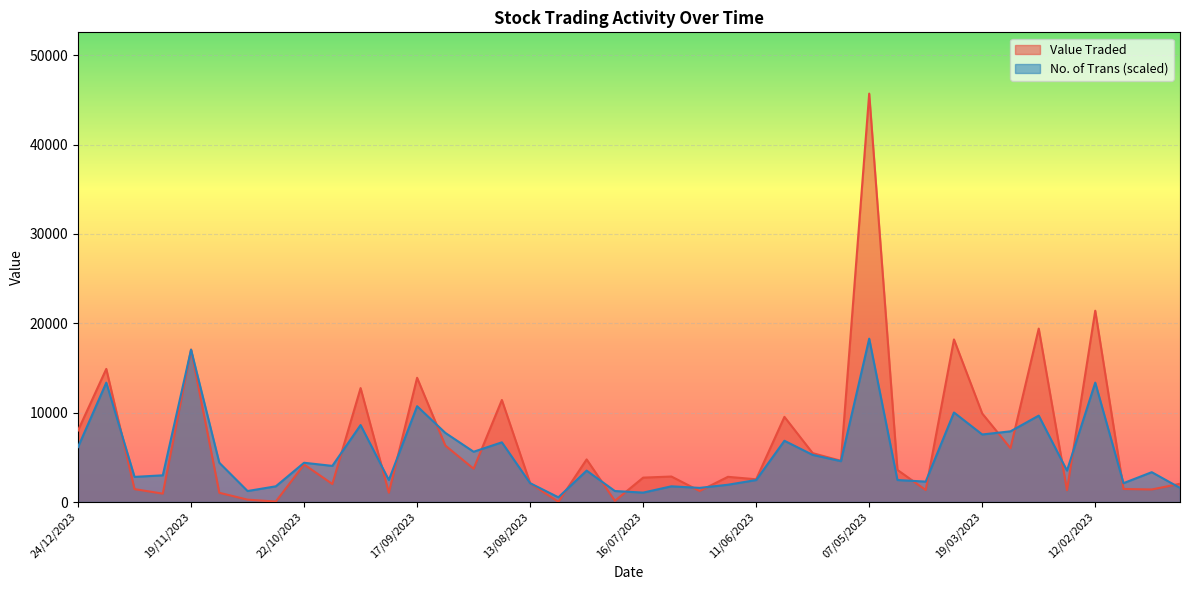

Reading left to right, extract all data points from this chart.

Value Traded: 24/12/2023=8010.0	17/12/2023=14897.0	10/12/2023=1443.0	26/11/2023=938.0	19/11/2023=17059.0	12/11/2023=1035.0	05/11/2023=265.0	29/10/2023=53.0	22/10/2023=4205.0	15/10/2023=2017.0	08/10/2023=12750.0	24/09/2023=1047.0	17/09/2023=13901.0	10/09/2023=6316.0	27/08/2023=3726.0	20/08/2023=11420.0	13/08/2023=2102.0	06/08/2023=21.0	30/07/2023=4768.0	23/07/2023=132.0	16/07/2023=2730.0	09/07/2023=2853.0	25/06/2023=1236.0	18/06/2023=2820.0	11/06/2023=2544.0	28/05/2023=9530.0	21/05/2023=5470.0	14/05/2023=4614.0	07/05/2023=45705.0	16/04/2023=3594.0	09/04/2023=1344.0	26/03/2023=18193.0	19/03/2023=9906.0	12/03/2023=6023.0	05/03/2023=19409.0	26/02/2023=1322.0	12/02/2023=21408.0	05/02/2023=1460.0	29/01/2023=1405.0	22/01/2023=2041.0
No. of Trans: 24/12/2023=6152.6	17/12/2023=13359.9	10/12/2023=2812.6	26/11/2023=2988.4	19/11/2023=17051.5	12/11/2023=4394.7	05/11/2023=1230.5	29/10/2023=1757.9	22/10/2023=4394.7	15/10/2023=4043.1	08/10/2023=8613.6	24/09/2023=2461.0	17/09/2023=10723.1	10/09/2023=7734.7	27/08/2023=5625.2	20/08/2023=6680.0	13/08/2023=2109.5	06/08/2023=527.4	30/07/2023=3515.8	23/07/2023=1230.5	16/07/2023=1054.7	09/07/2023=1757.9	25/06/2023=1582.1	18/06/2023=1933.7	11/06/2023=2461.0	28/05/2023=6855.8	21/05/2023=5273.7	14/05/2023=4570.5	07/05/2023=18282.0	16/04/2023=2461.0	09/04/2023=2285.2	26/03/2023=10019.9	19/03/2023=7558.9	12/03/2023=7910.5	05/03/2023=9668.4	26/02/2023=3515.8	12/02/2023=13359.9	05/02/2023=2109.5	29/01/2023=3340.0	22/01/2023=1582.1